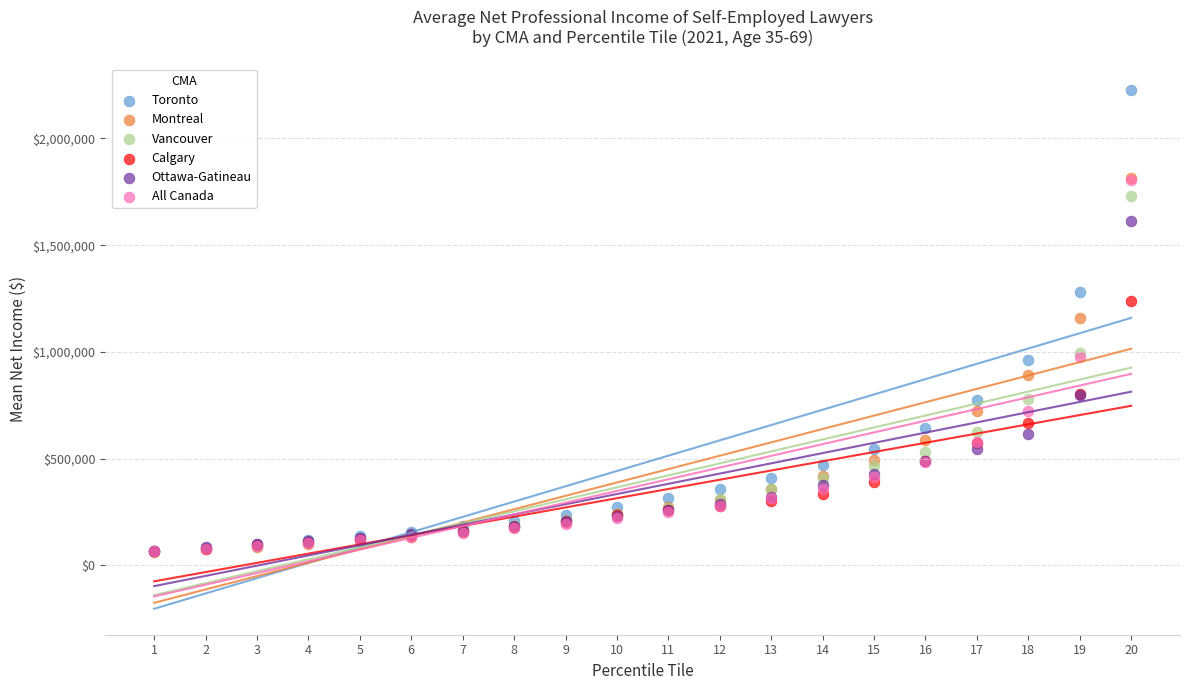

What are all the series names shown in the legend?

Toronto, Montreal, Vancouver, Calgary, Ottawa-Gatineau, All Canada